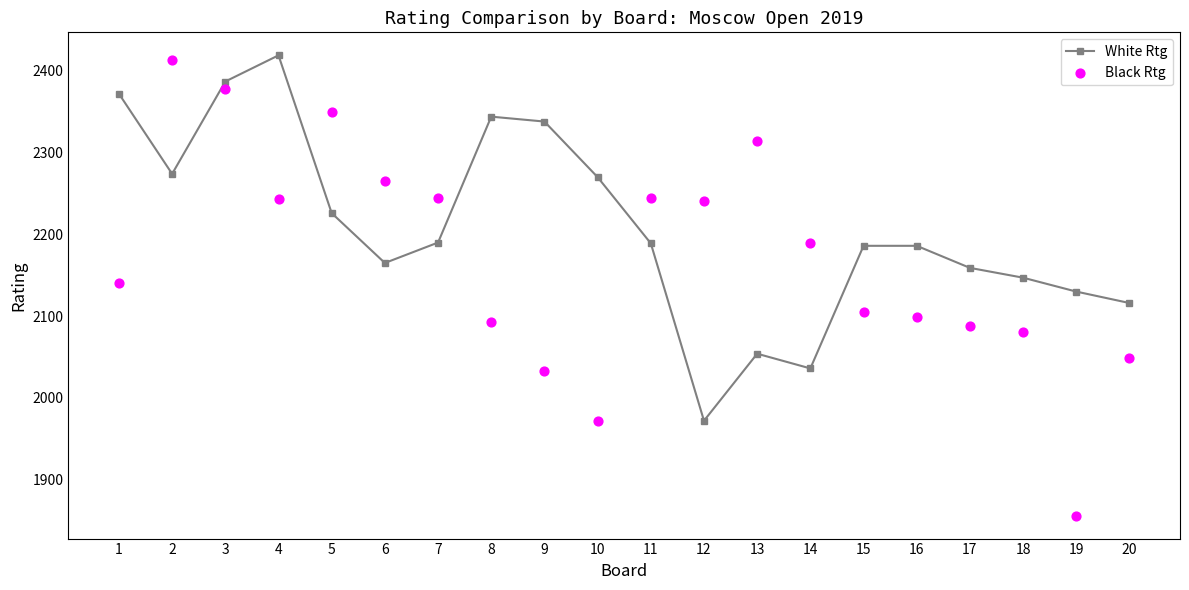

Which series has the largest Y range (max minus min)?

Black Rtg